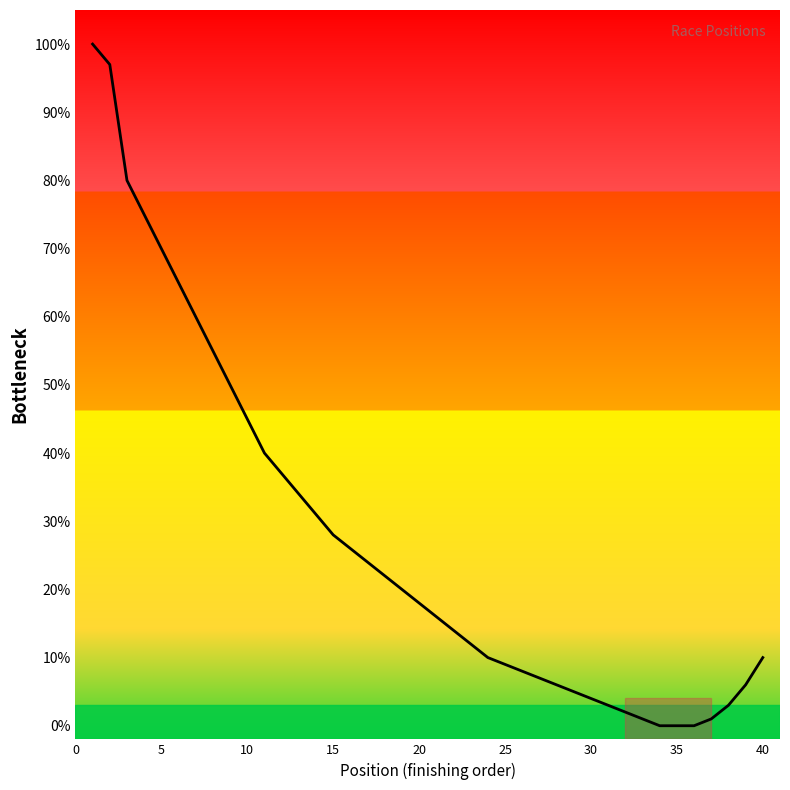

True or false: the data shows 1 at 32.

False